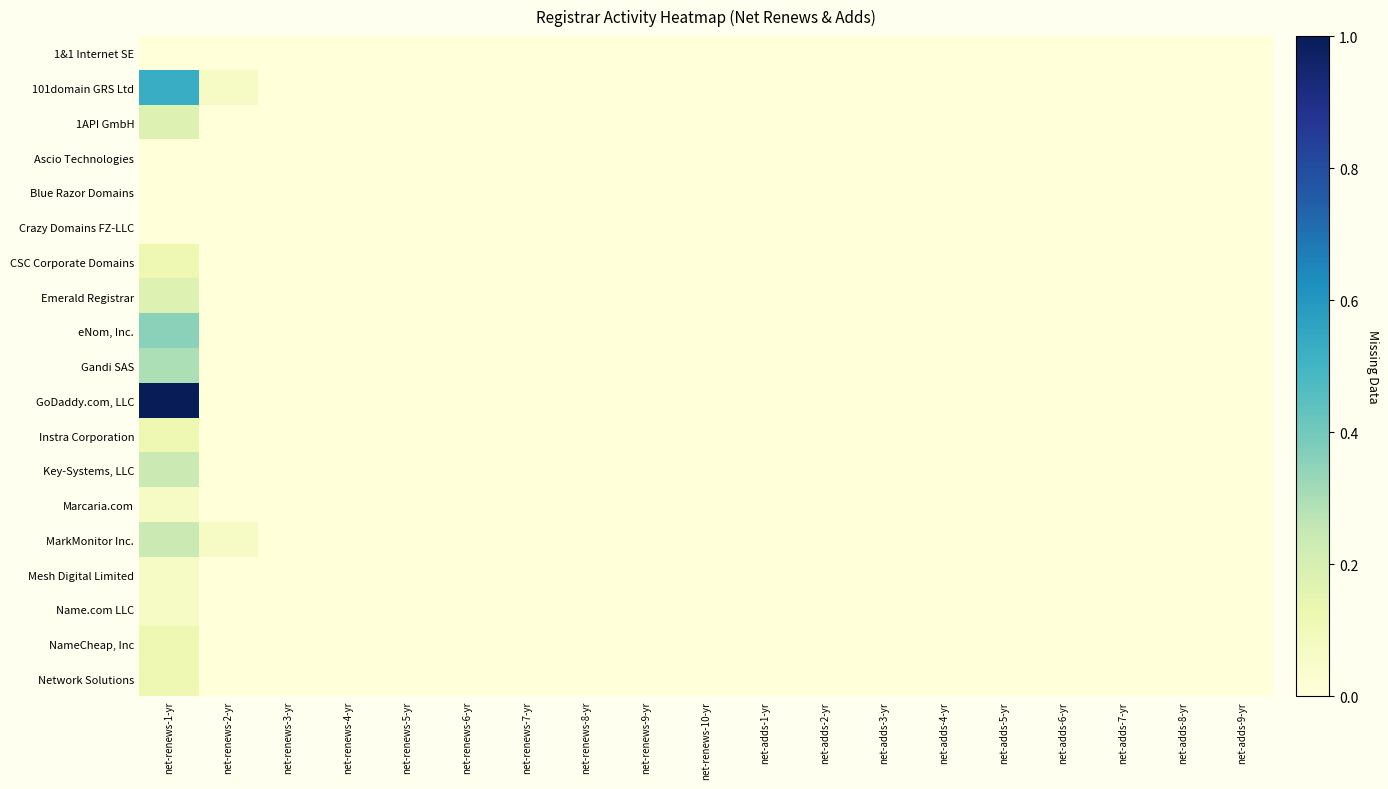

Rank the series by their maximum value, from lowest to highest.

1&1 Internet SE, Ascio Technologies, Blue Razor Domains, Crazy Domains FZ-LLC, Marcaria.com, Mesh Digital Limited, Name.com LLC, CSC Corporate Domains, Instra Corporation, NameCheap, Inc, Network Solutions, 1API GmbH, Emerald Registrar, Key-Systems, LLC, MarkMonitor Inc., Gandi SAS, eNom, Inc., 101domain GRS Ltd, GoDaddy.com, LLC